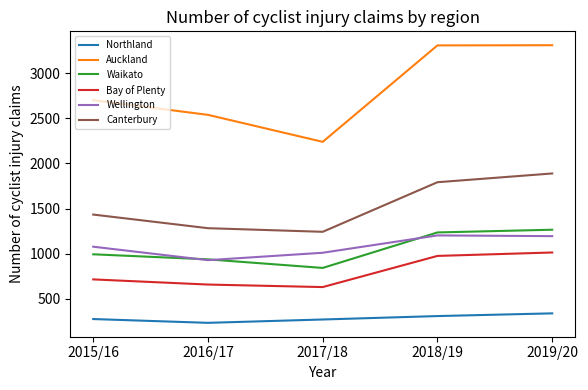

What is the total value across all series at 2019/20?

9013